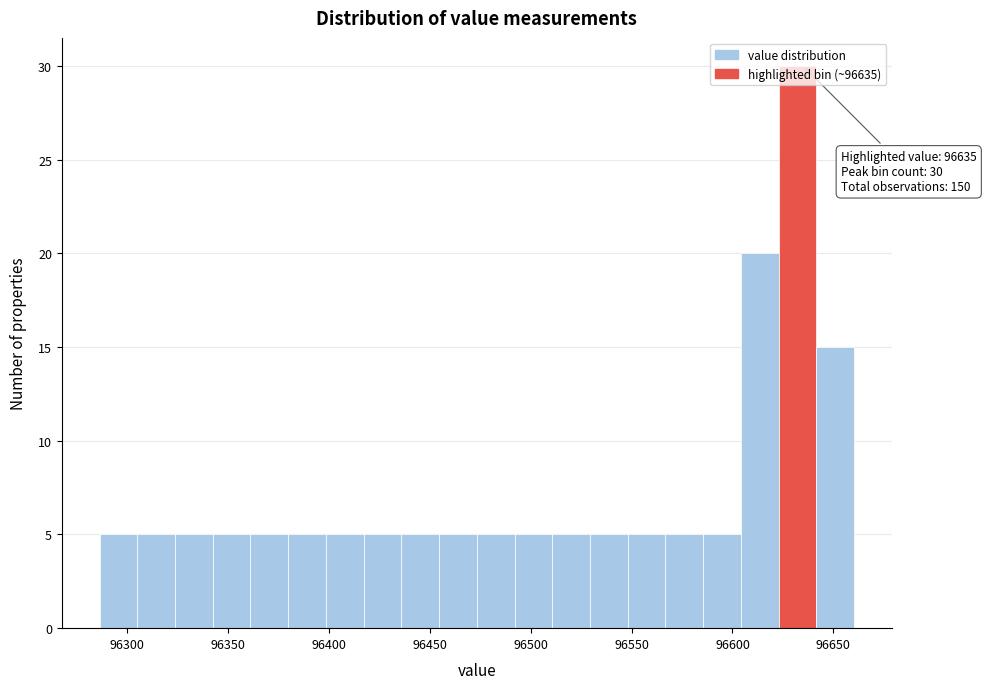

Read against the x-axis, roughly where is the centre of the tallest bar?

96630